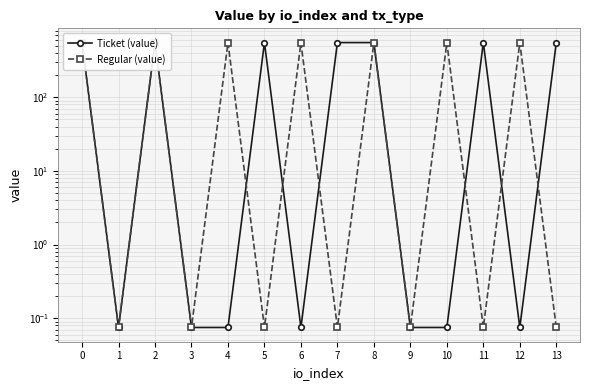

Which series has the widest spread of values?

Ticket (value)